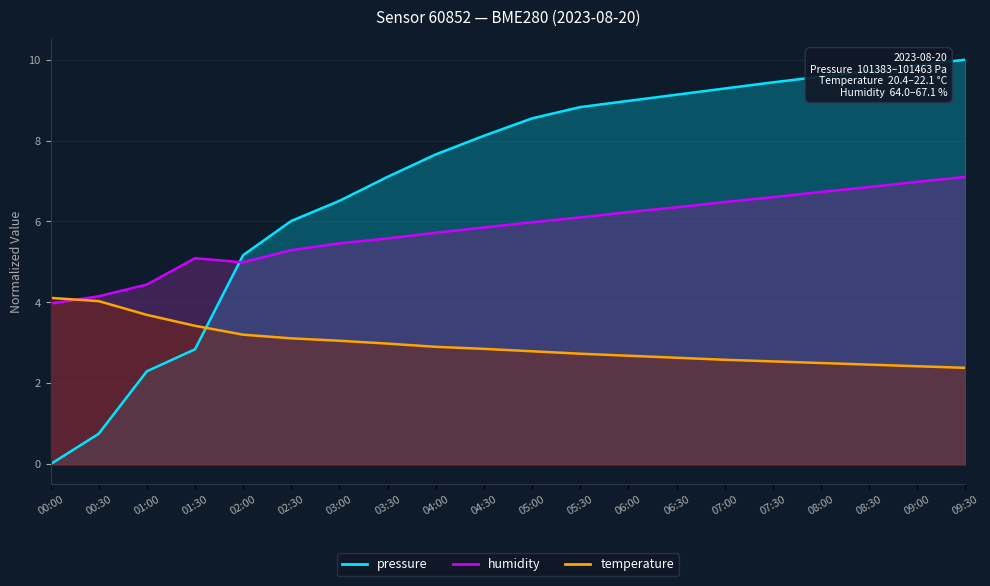

How many lines are shown in the chart?

3